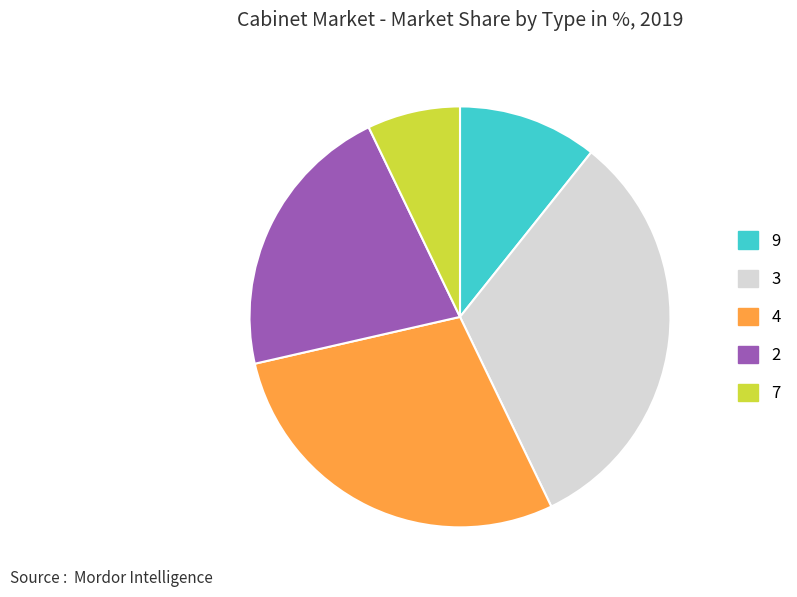

Count the number of slices in the pie.

5